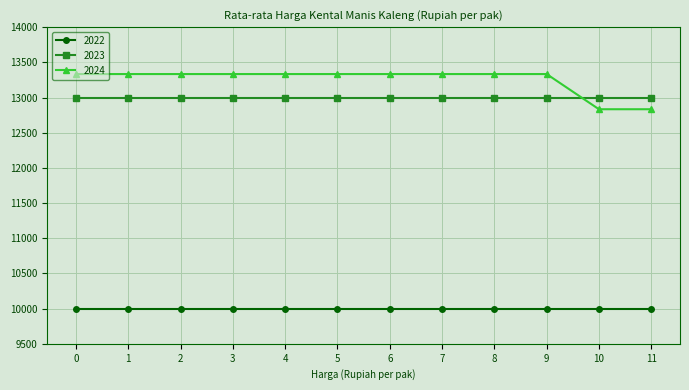

What is the minimum value shown in the chart?

10000.0